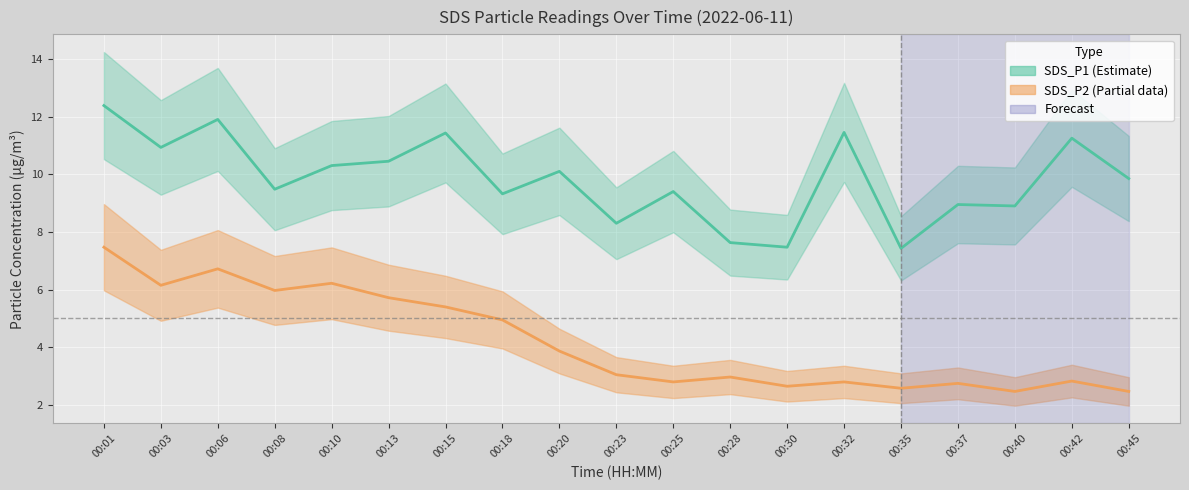

True or false: SDS_P1 and SDS_P2 cross at least once.

False